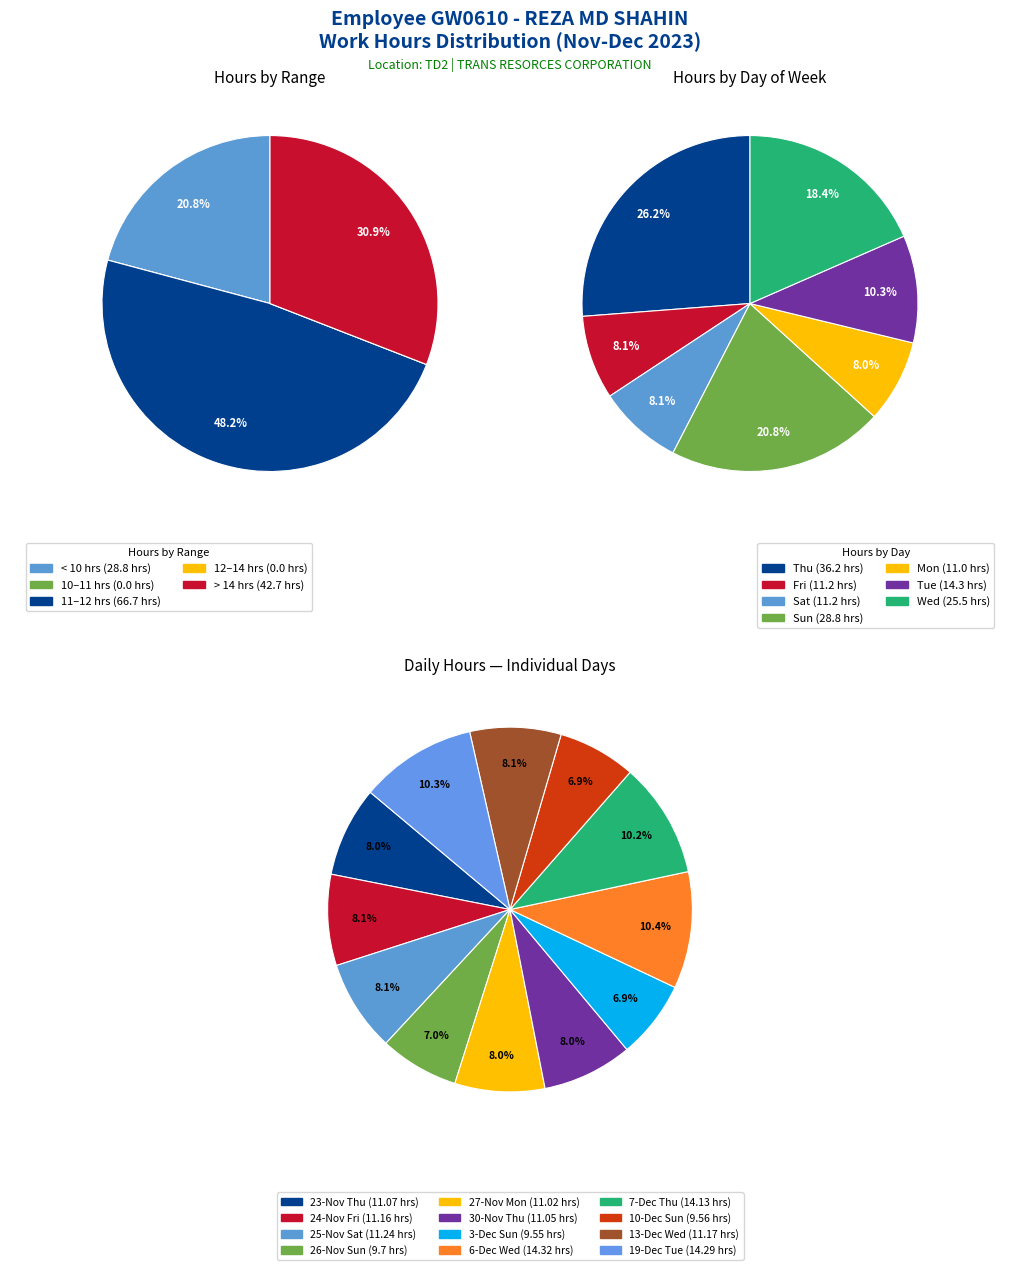

Is it true that 7 is 22% of the pie?

False